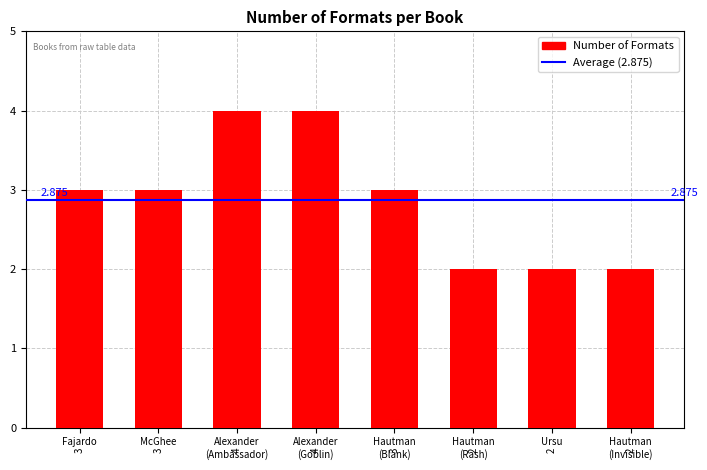

What is the label of the 2nd bar from the left?

McGhee